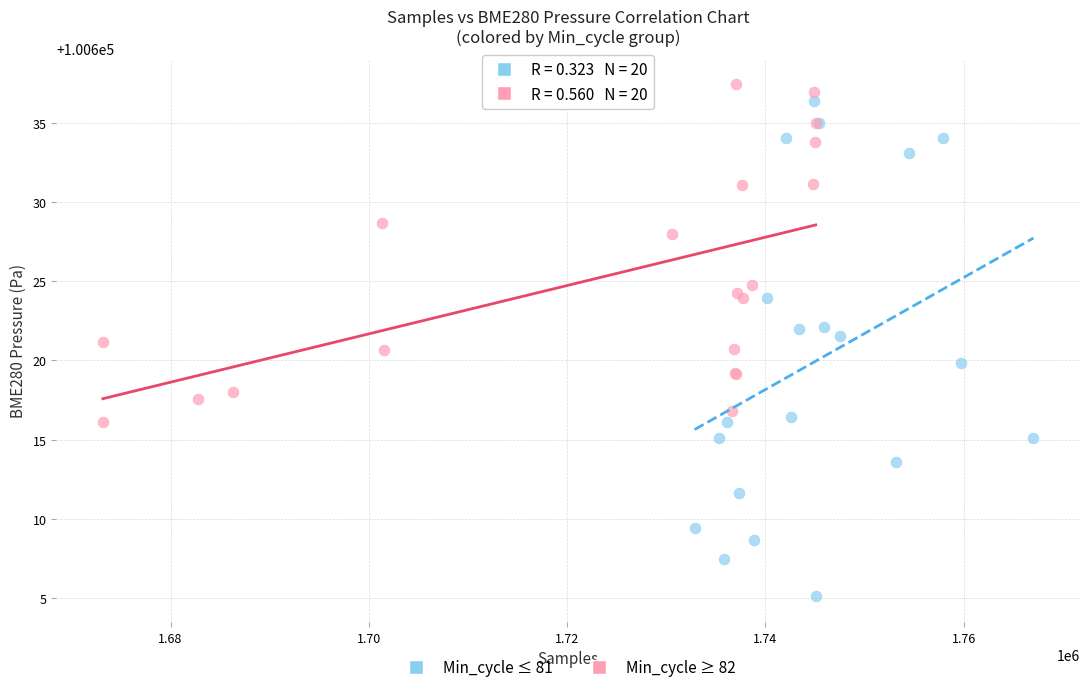

Which series reaches the minimum Y coordinate?

Min_cycle ≤ 81